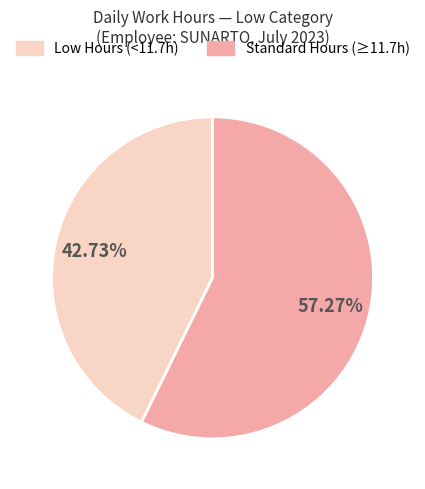

Which category has the smallest portion of the pie?

Low Hours (<11.7h)